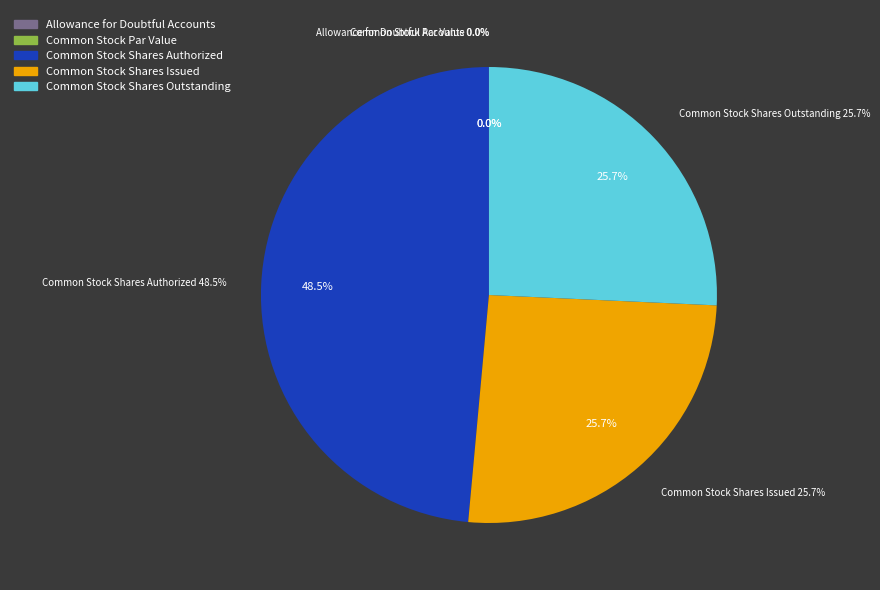

Is it true that Common Stock Shares Authorized is 54% of the pie?

False